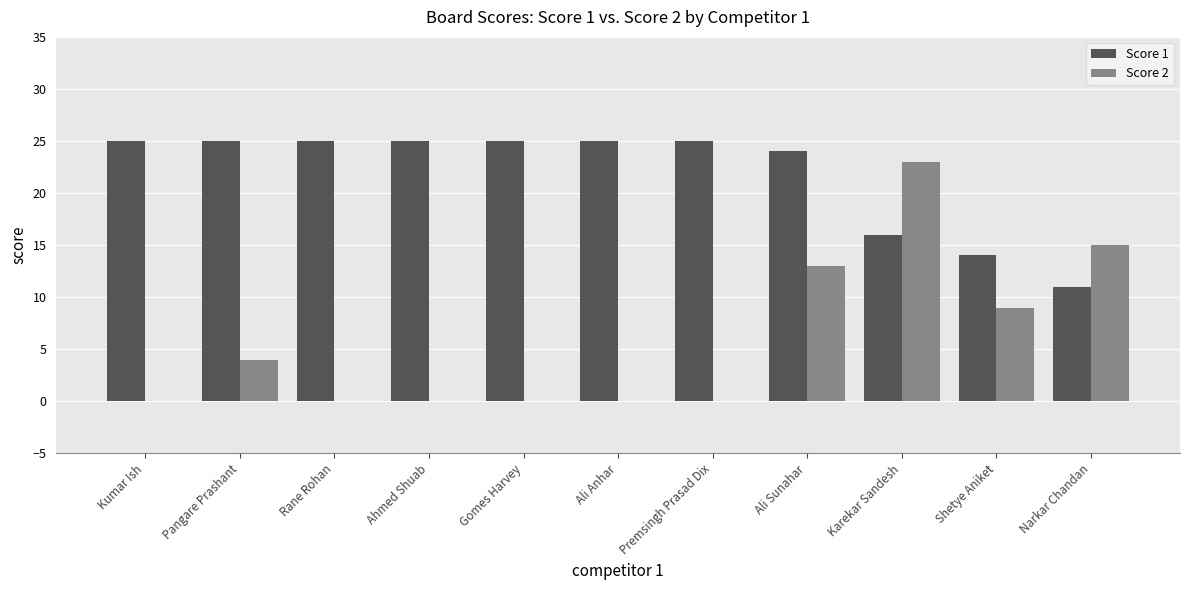

Which category has the highest value in the Score 2 series?

Karekar Sandesh